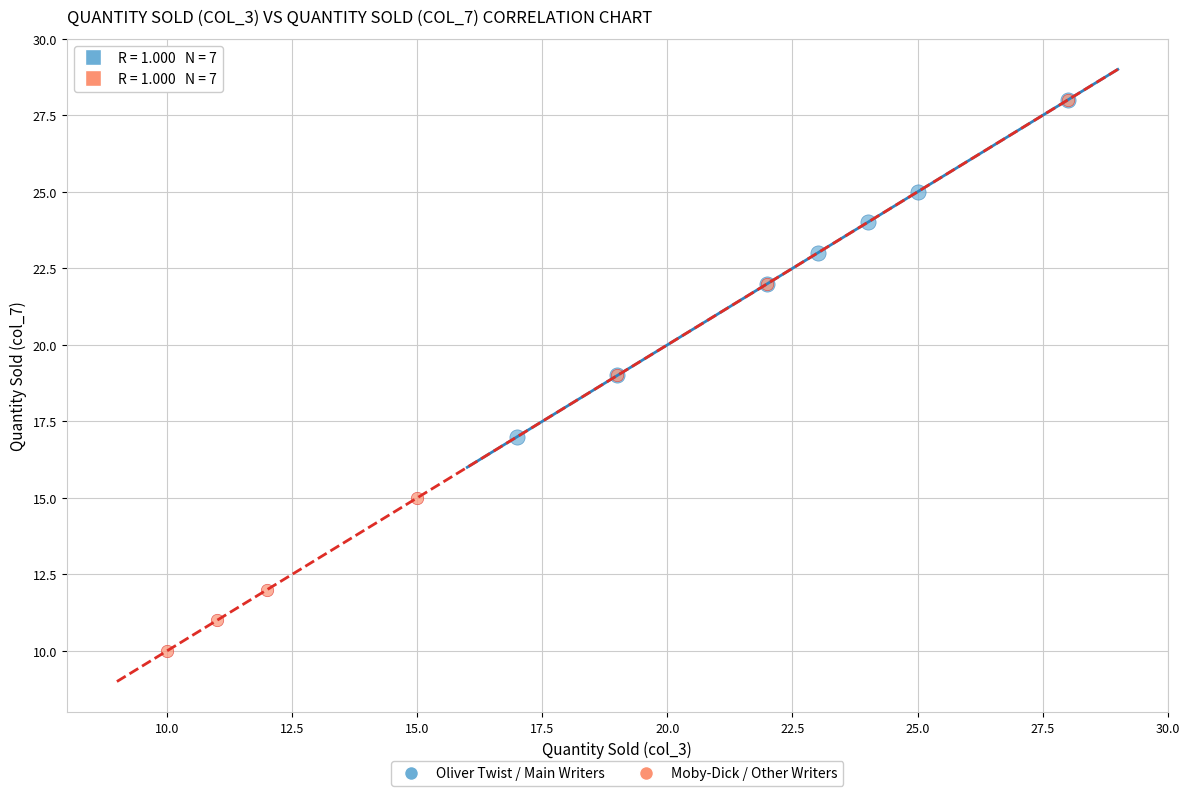

Which series reaches the minimum Y coordinate?

Moby-Dick / Other Writers